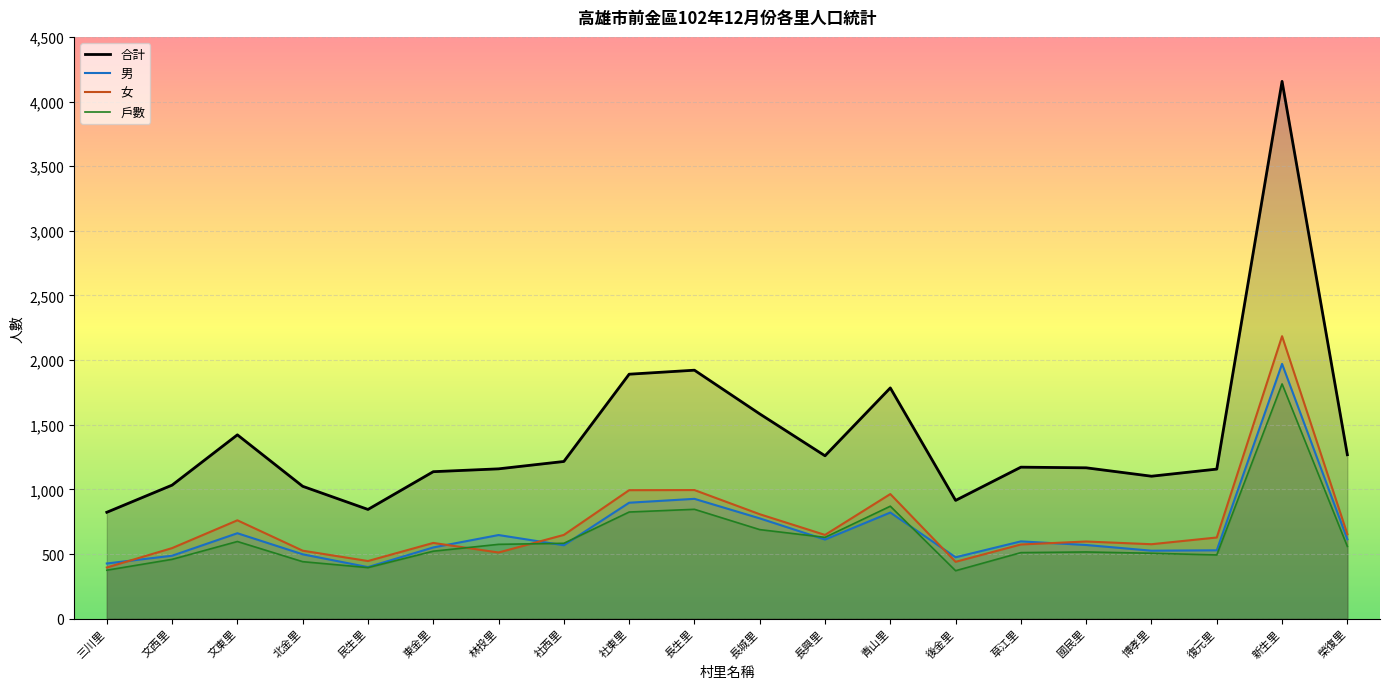

Rank the categories by 合計 value from lowest to highest.

三川里, 民生里, 後金里, 北金里, 文西里, 博孝里, 東金里, 復元里, 林投里, 國民里, 草江里, 社西里, 長興里, 榮復里, 文東里, 長城里, 青山里, 社東里, 長生里, 新生里